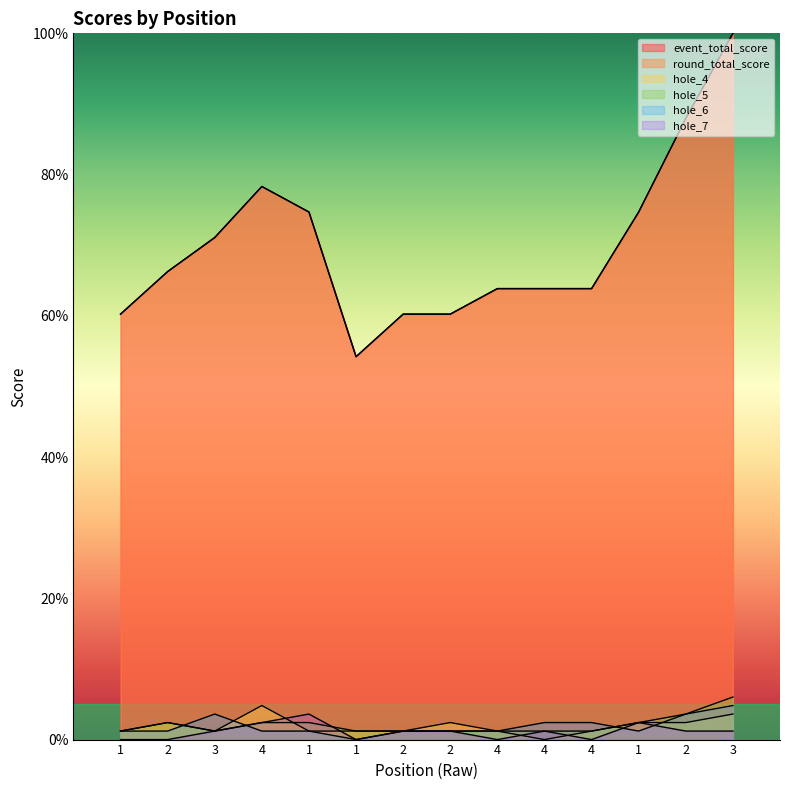

What is the label of the 11th point from the left?

4